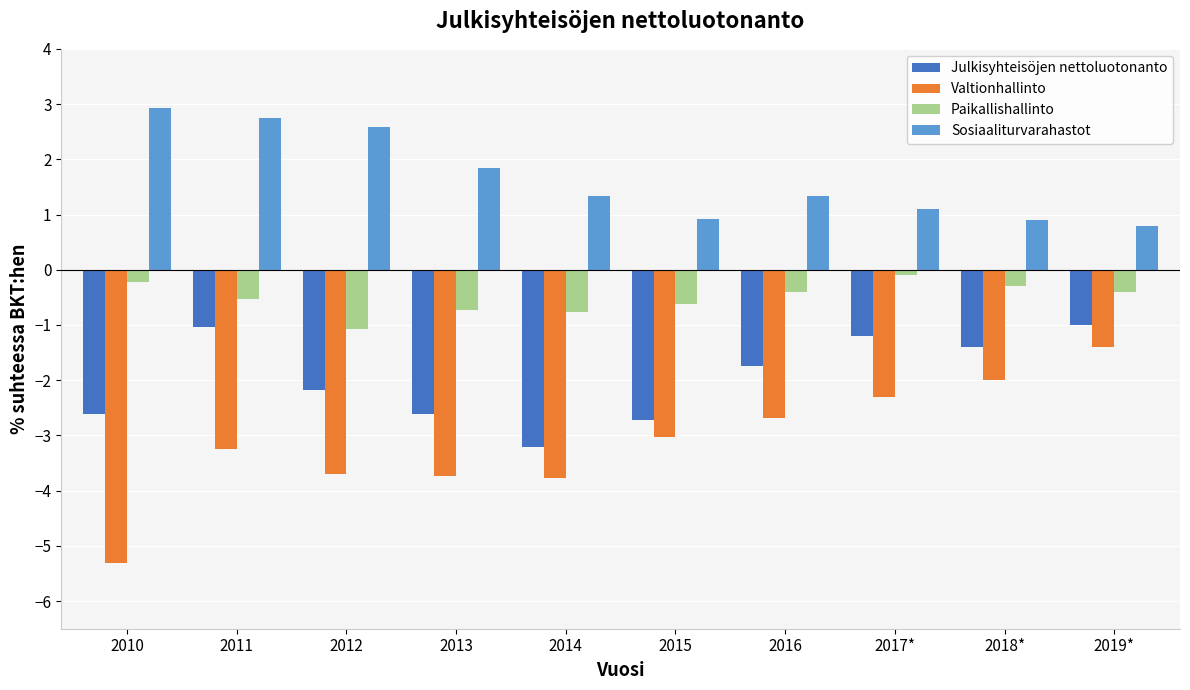

Rank the series by their maximum value, from highest to lowest.

Sosiaaliturvarahastot, Paikallishallinto, Julkisyhteisöjen nettoluotonanto, Valtionhallinto